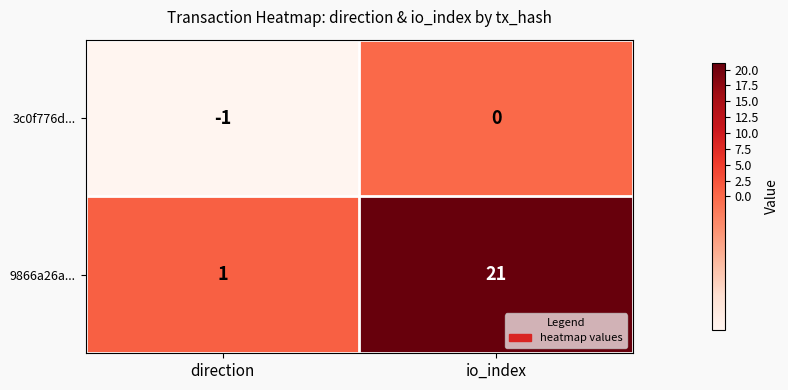

Is it true that 9866a26a... equals 14 at io_index?

False